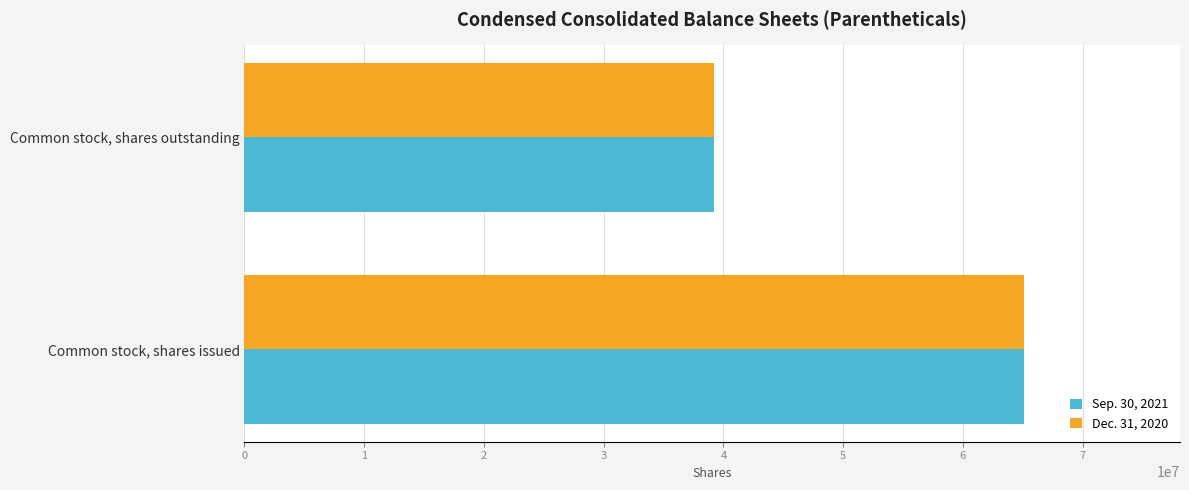

What is the total value across all series at Common stock, shares outstanding?

78465140